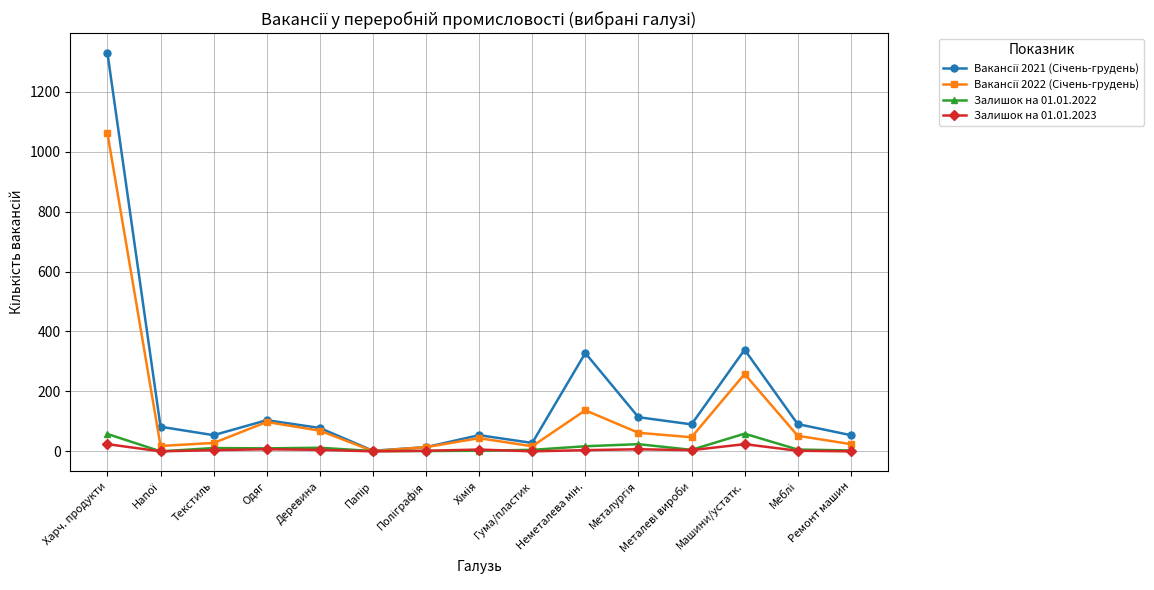

The value of Залишок на 01.01.2022 at Харч. продукти is 58. True or false?

True